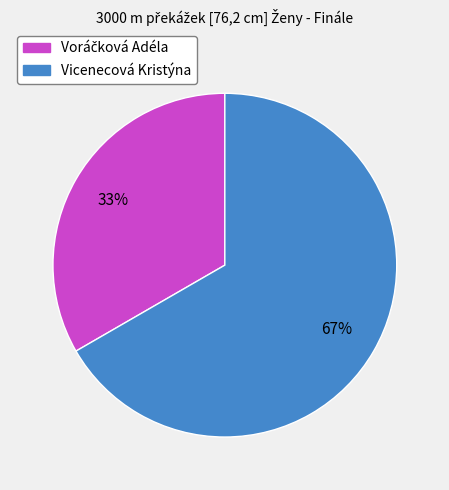

What is the largest slice in the pie chart?

Vicenecová Kristýna